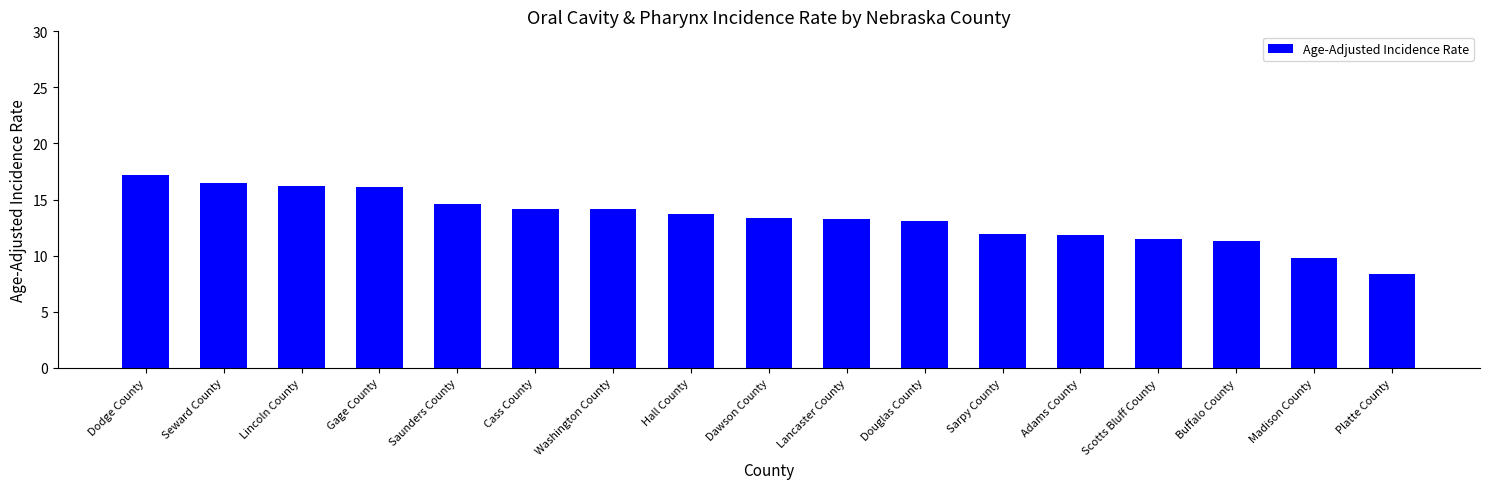

What is the label of the 2nd bar from the right?

Madison County